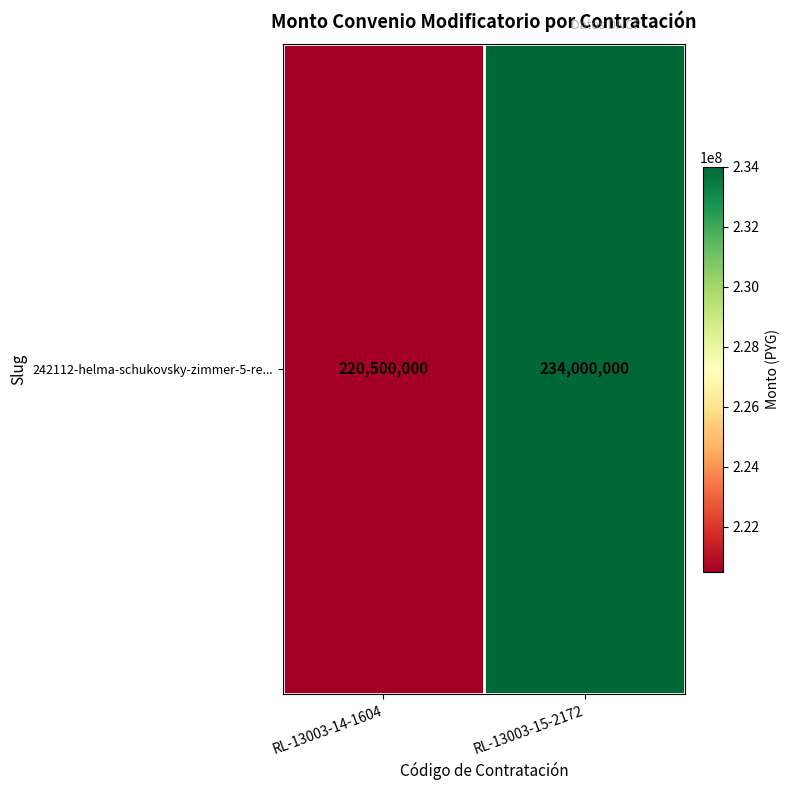

What is the difference between the values at RL-13003-14-1604 and RL-13003-15-2172?

13500000